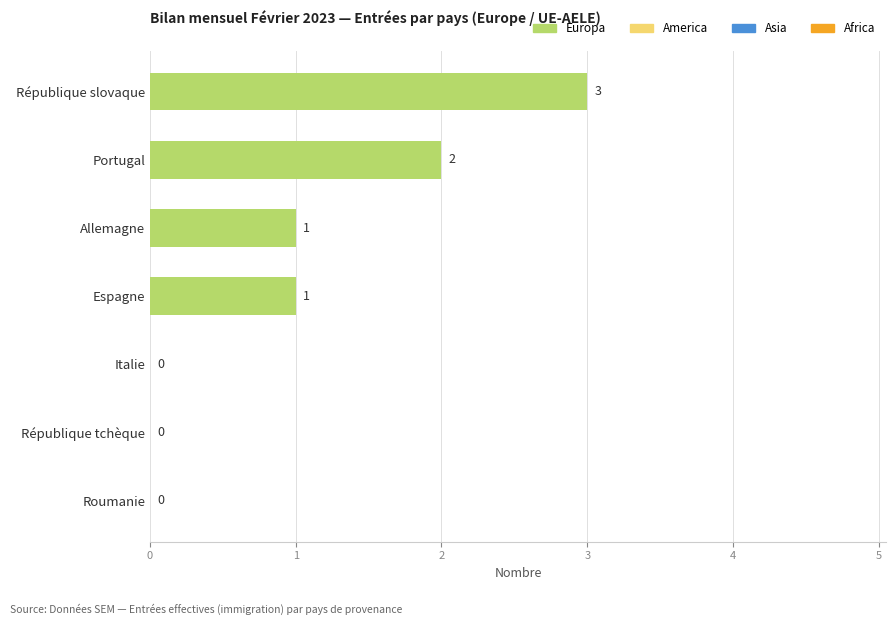

Is it true that the value at République tchèque is -1?

False